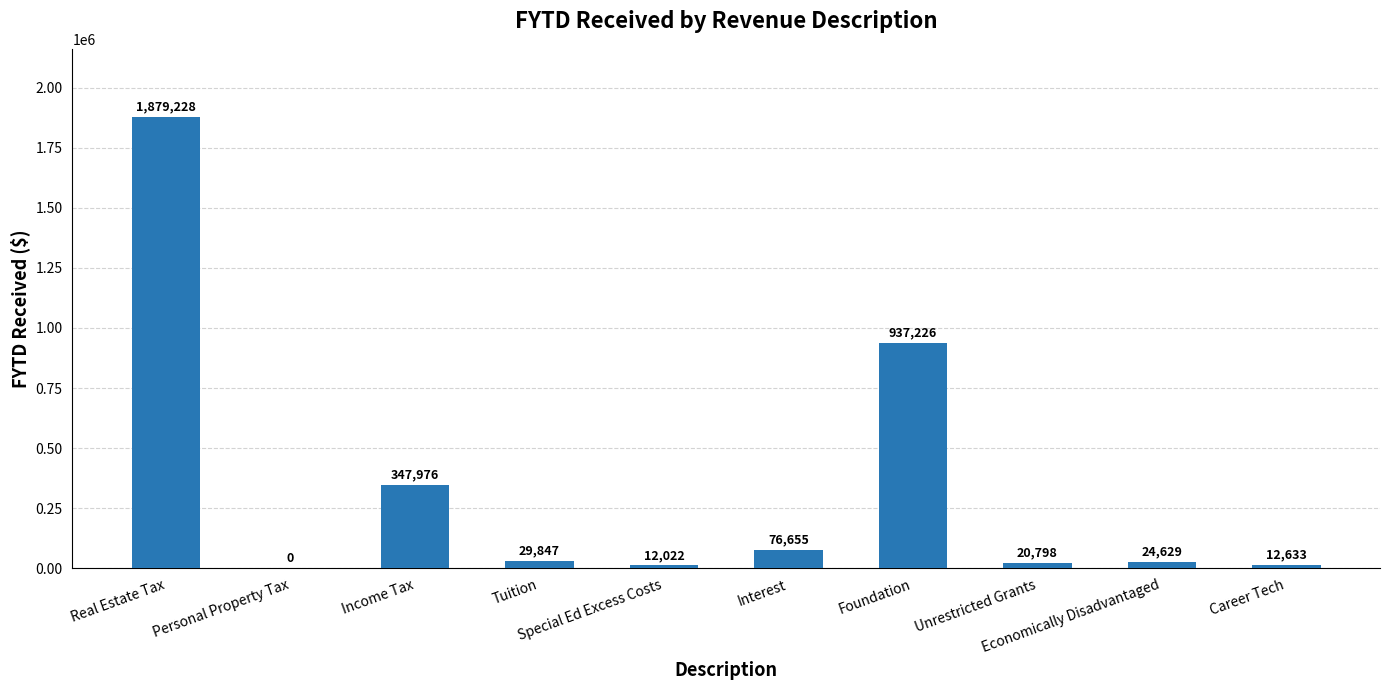

The value at Career Tech is 12633.5. True or false?

True